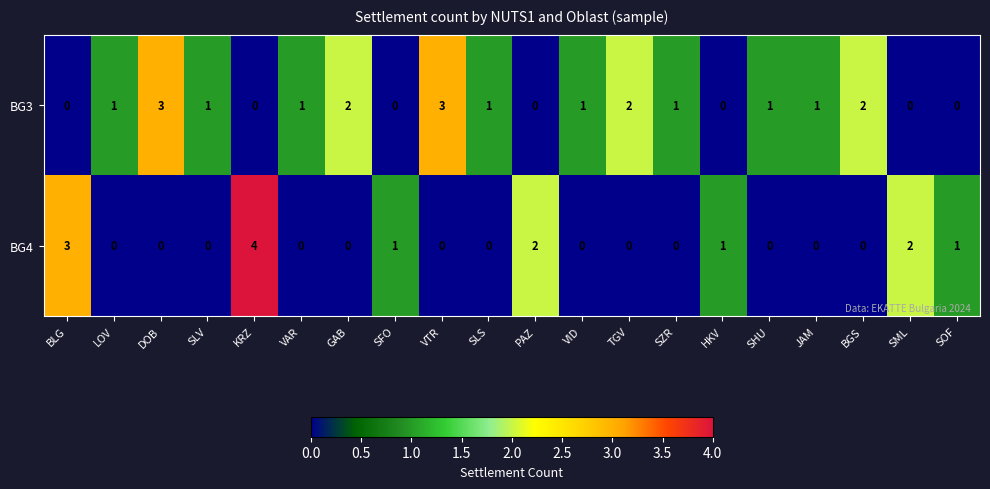

What is the sum of all BG3 values?

20